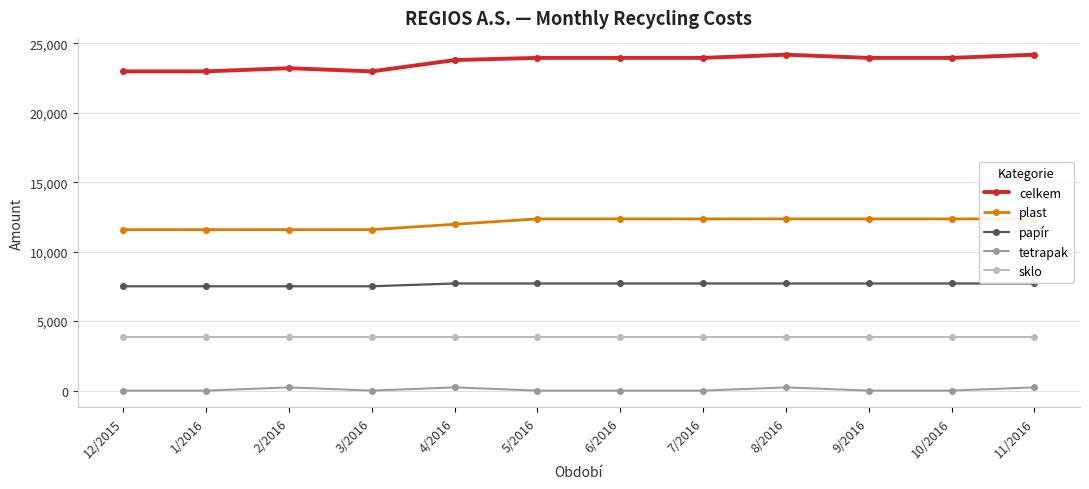

The sklo series shows 5672.7 at 11/2016. True or false?

False